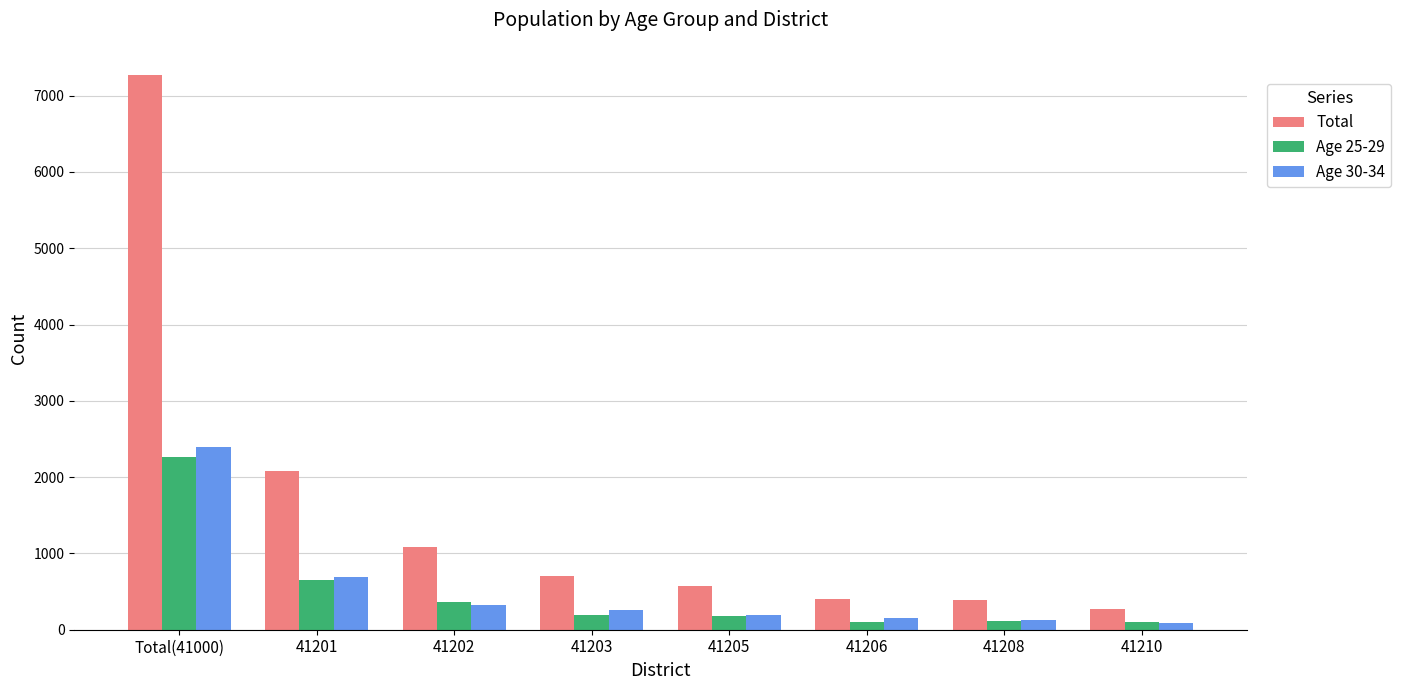

What is the maximum value shown in the chart?

7276